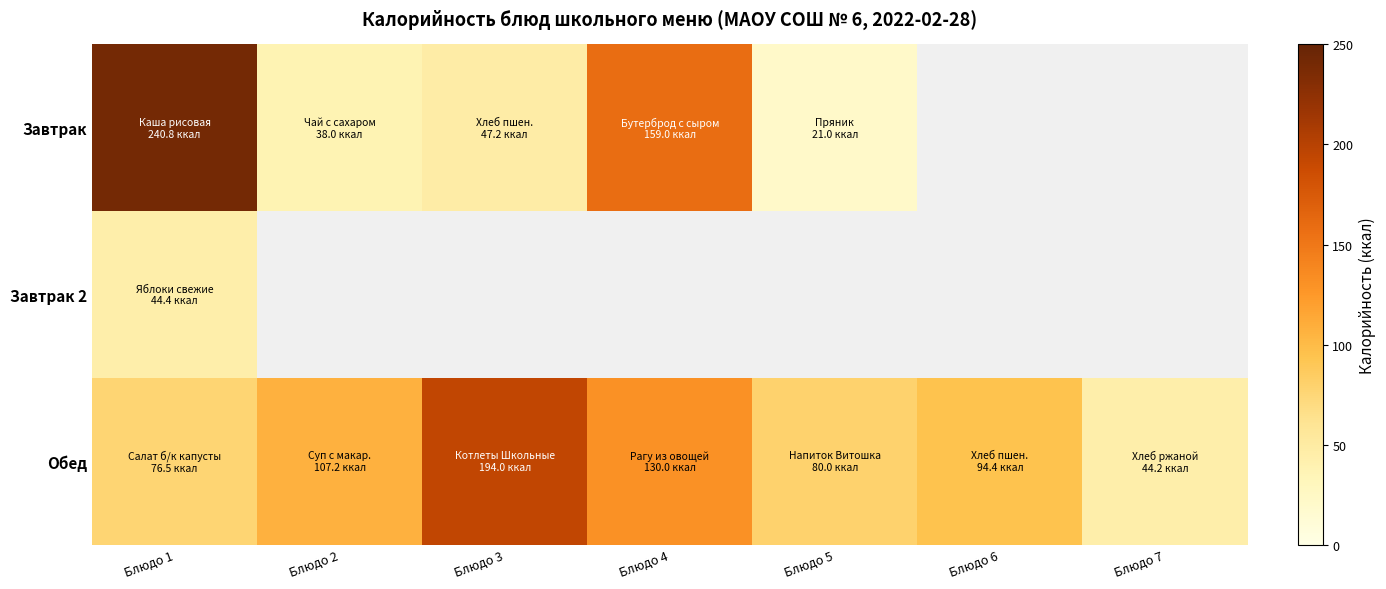

Is it true that Завтрак equals 47.2 at Блюдо 3?

True